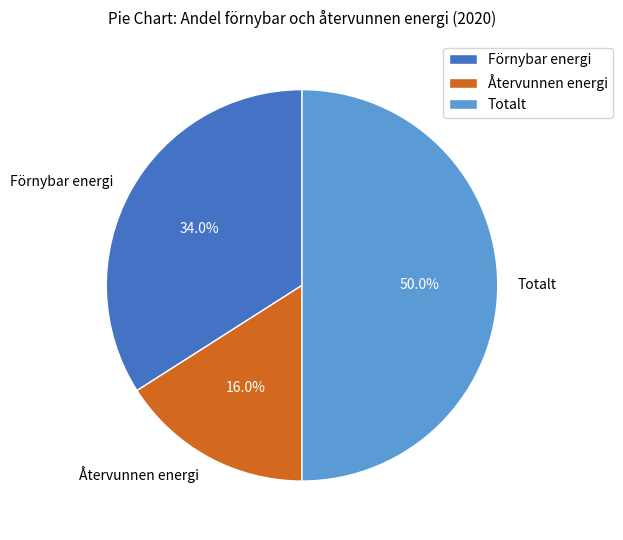

The Totalt slice represents 50% of the pie. True or false?

True